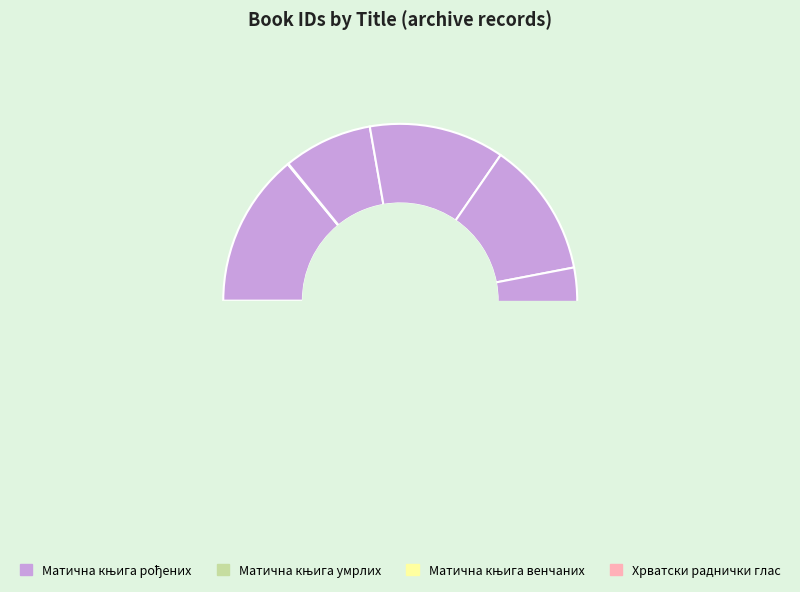

To the nearest percent, what is the difference between the largest and smallest slice percentages?

14%